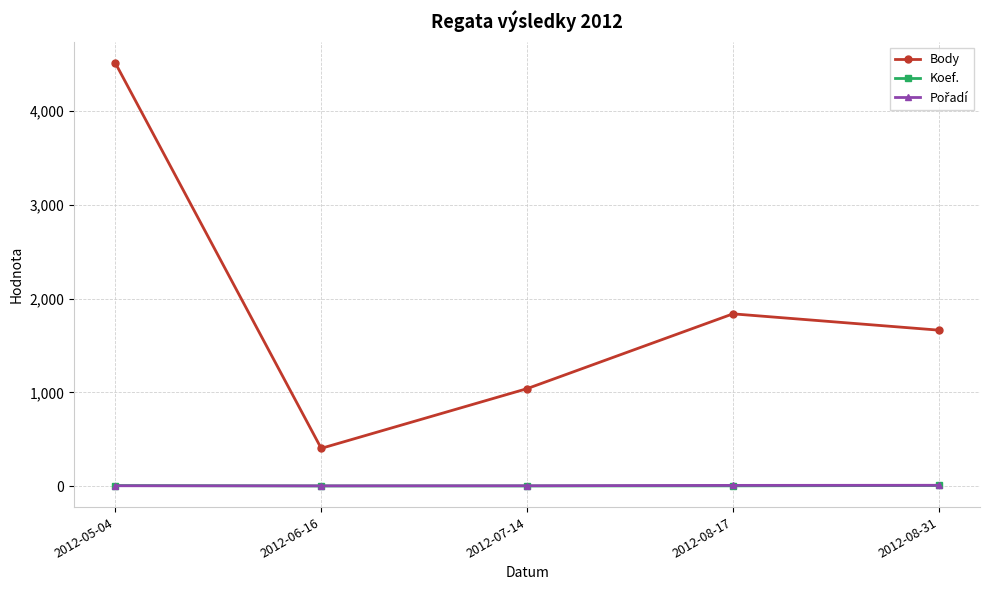

True or false: Body and Koef. intersect in this chart.

False